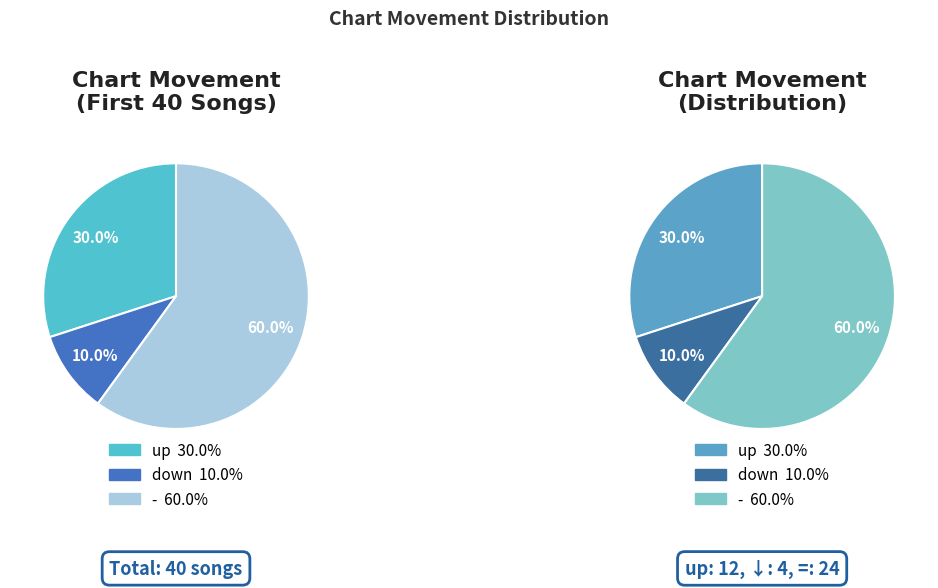

Is it true that - is 31% of the pie?

False